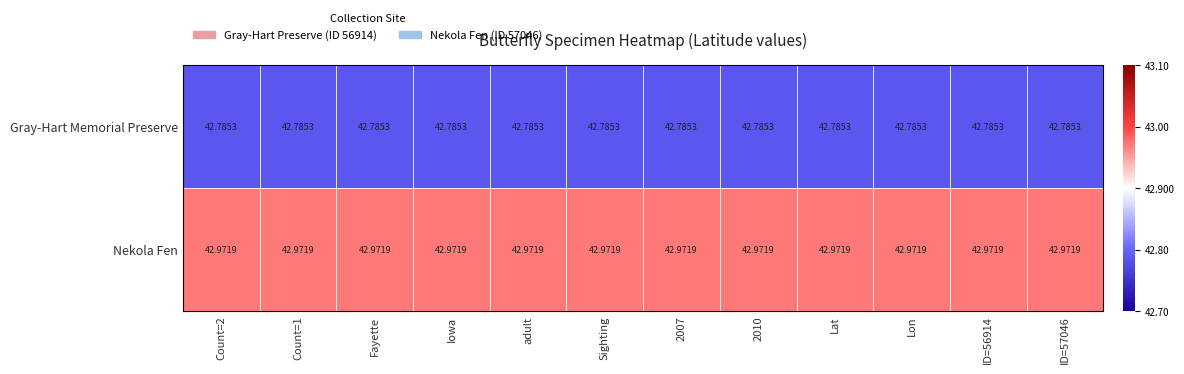

Which series has the largest total across all categories?

Nekola Fen